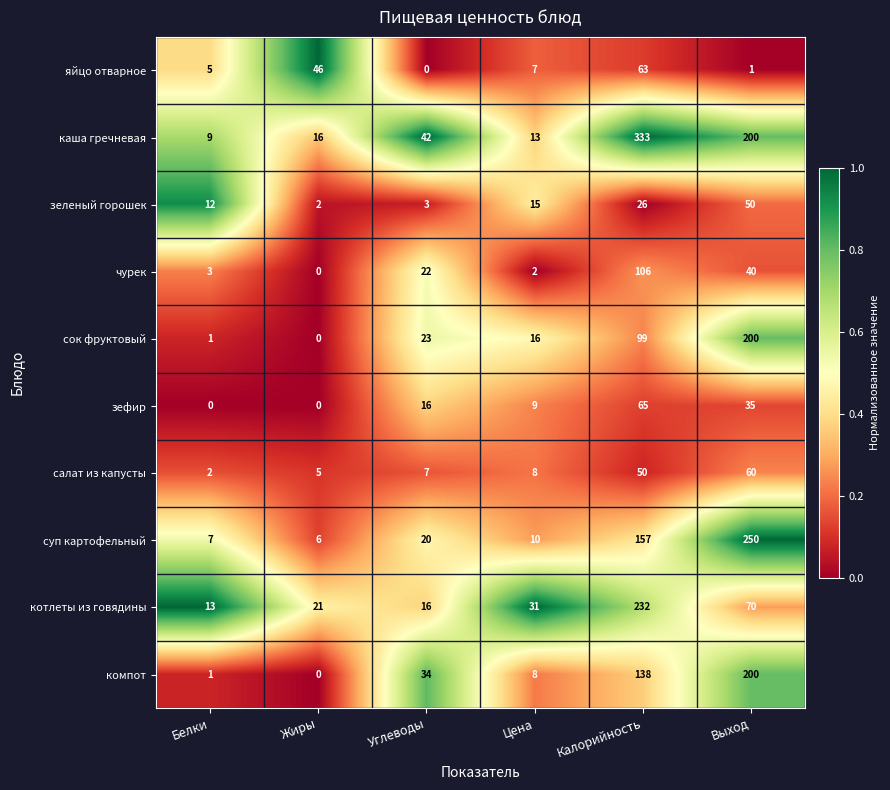

What is the difference between the highest and lowest values at Белки?

13